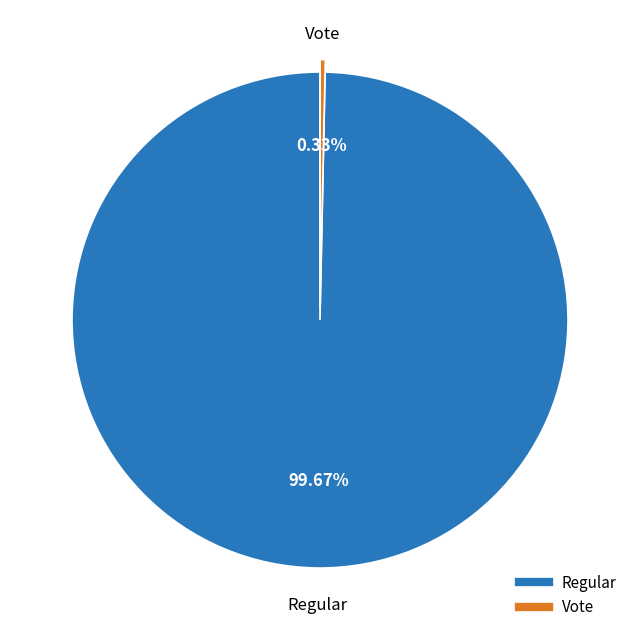

Combined, do Vote and Regular account for over 50%?

Yes